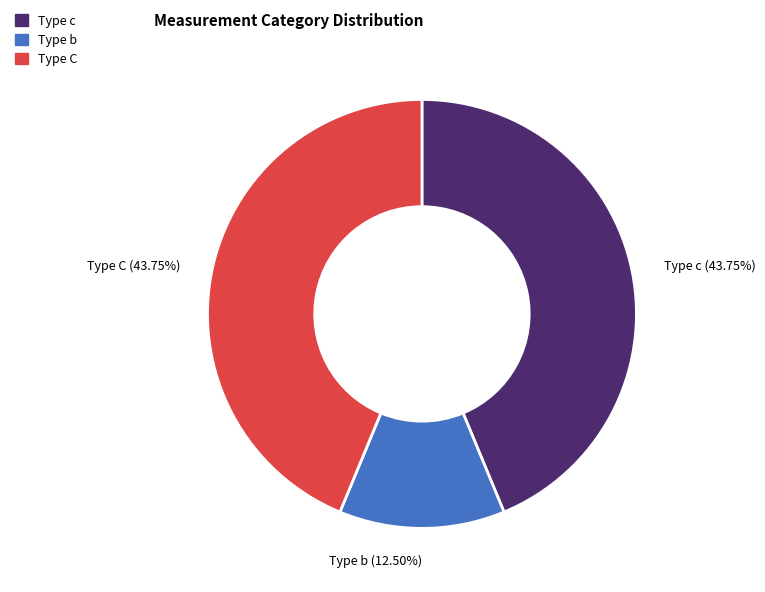

Which has a higher value, Type b or Type C?

Type C